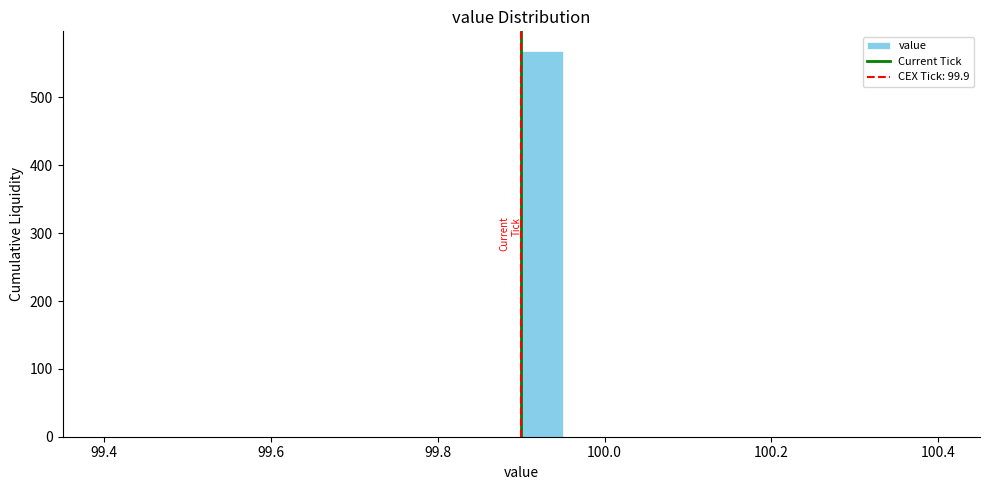

Around what value on the x-axis is the tallest bar? Give the approximate position of its centre, as read against the axis.

99.92